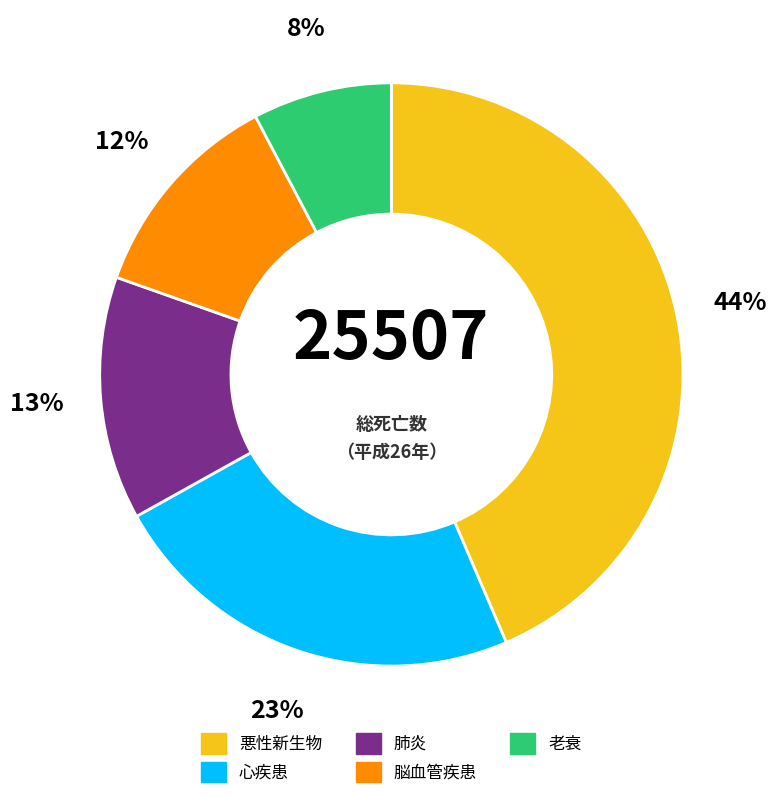

To the nearest percent, what is the combined percentage of 心疾患 and 悪性新生物?

67%